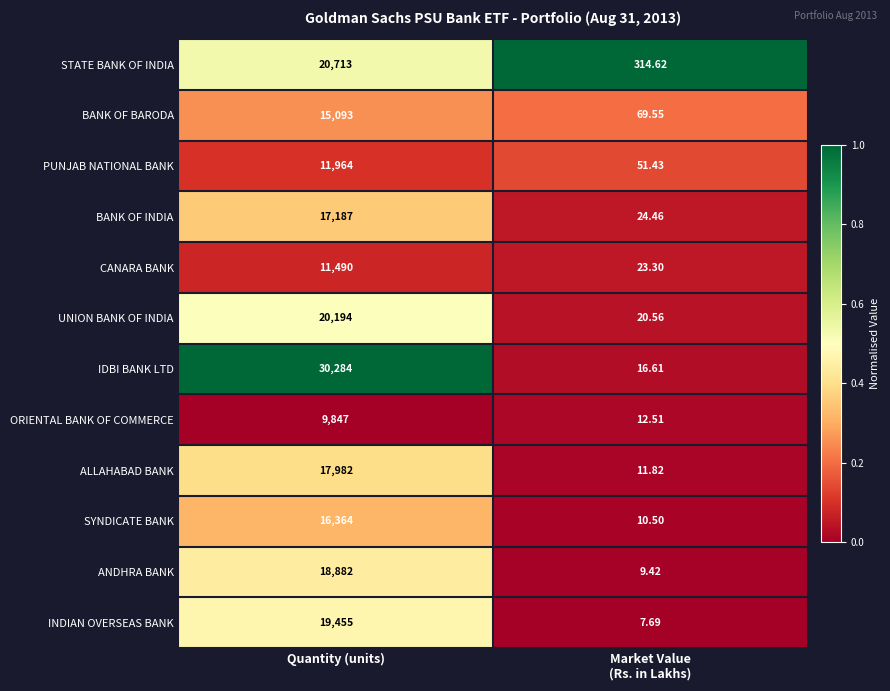

Which series has the largest total across all categories?

IDBI BANK LTD